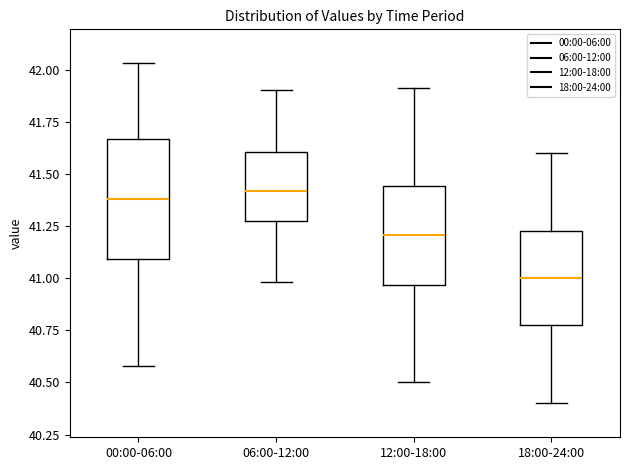

Reading left to right, read every box against the y-axis: the position of its median line, the range the box covers, and the ends of its whiskers. The values are not printed on the chart, so give them approximately, as read against the axis.

00:00-06:00: median 41.40, box 41.10 to 41.65, whiskers 40.60 to 42.05
06:00-12:00: median 41.40, box 41.25 to 41.60, whiskers 41.00 to 41.90
12:00-18:00: median 41.20, box 40.95 to 41.45, whiskers 40.50 to 41.90
18:00-24:00: median 41.00, box 40.80 to 41.25, whiskers 40.40 to 41.60